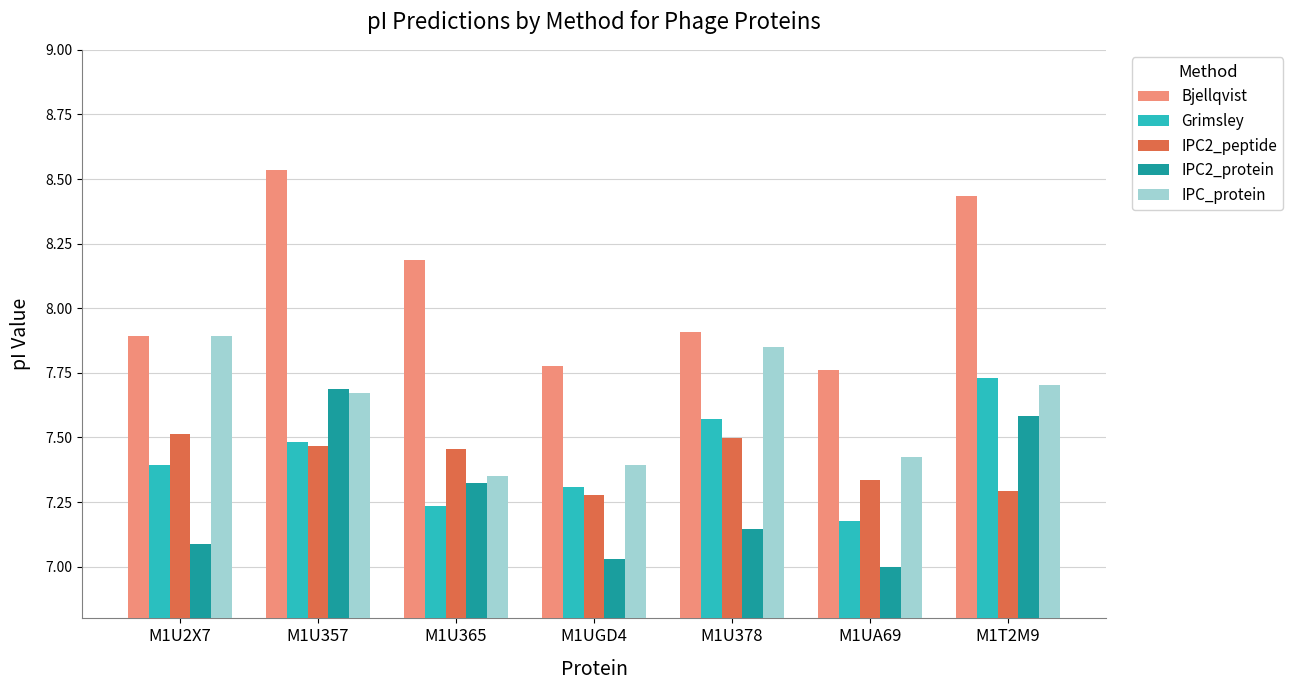

What is the difference between the maximum and second lowest values in the IPC_protein series?

0.5